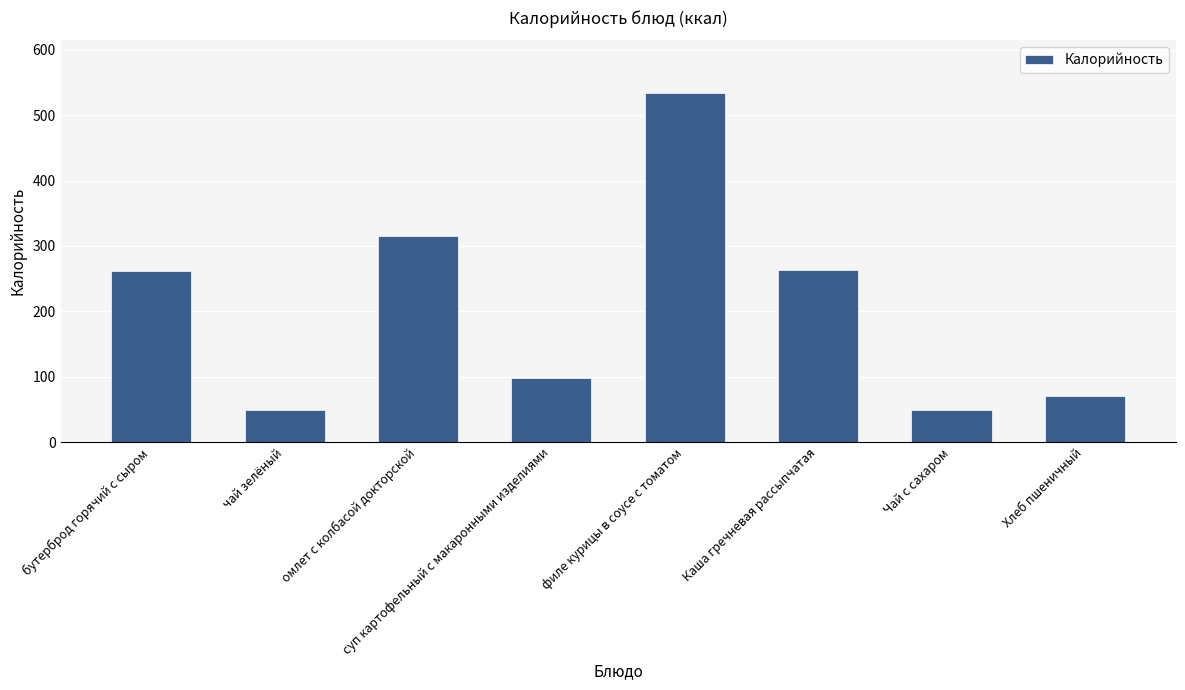

What position from the right is омлет с колбасой докторской?

6